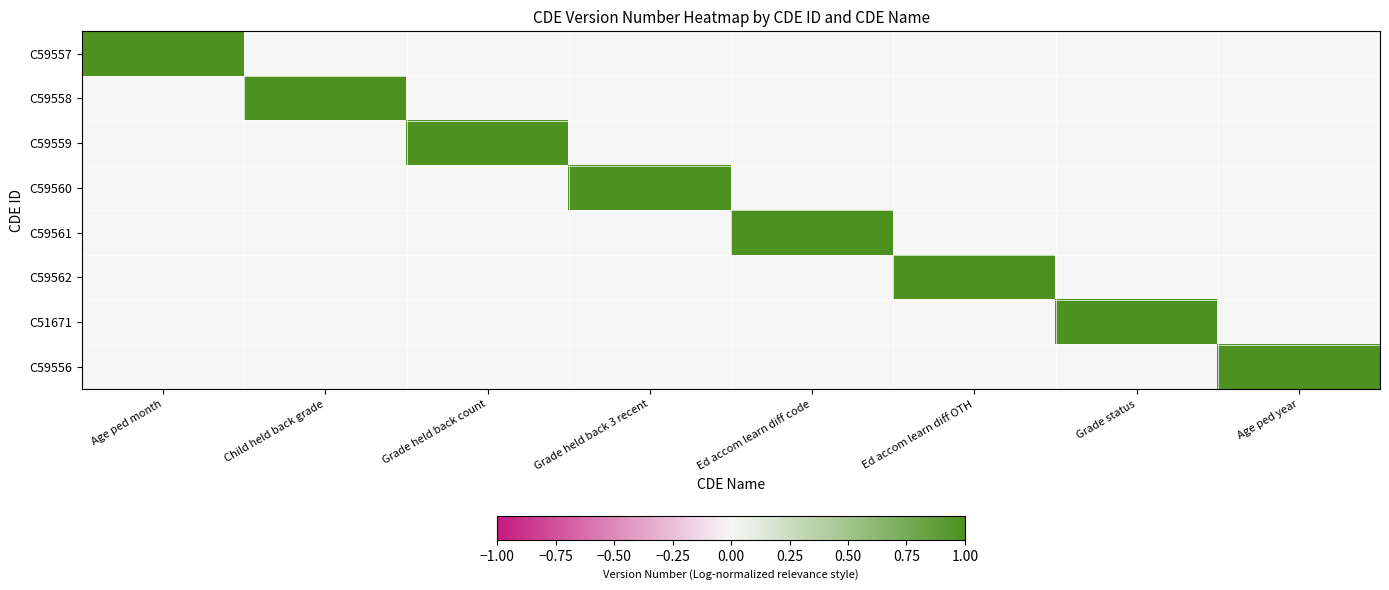

What is the total value across all series at Child held back grade?

1